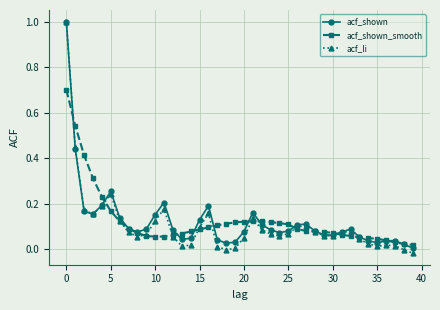

True or false: acf_li has more than 0 points higher than both neighbors.

True